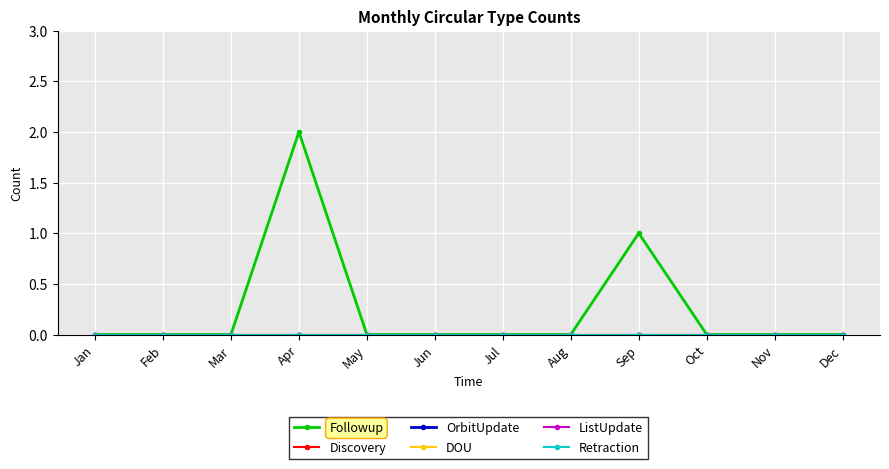

Does the chart have visible grid lines?

Yes